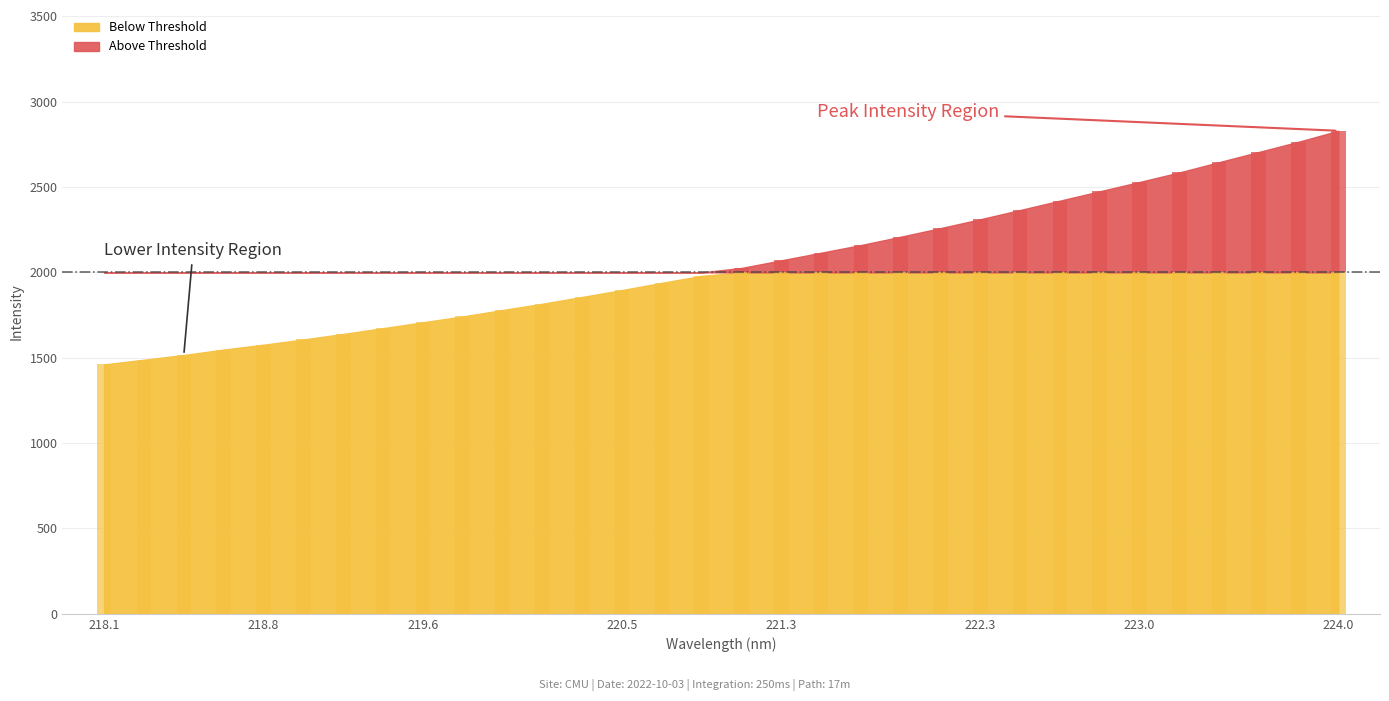

List the labels in order of value, largest first.

223.9802, 223.7895, 223.5987, 223.408, 223.2172, 223.0264, 222.8355, 222.6447, 222.4538, 222.263, 222.0721, 221.8812, 221.6902, 221.4993, 221.3083, 221.1174, 220.9264, 220.7354, 220.5444, 220.3533, 220.1623, 219.9712, 219.7801, 219.589, 219.3979, 219.2067, 219.0156, 218.8244, 218.6332, 218.442, 218.2508, 218.0596